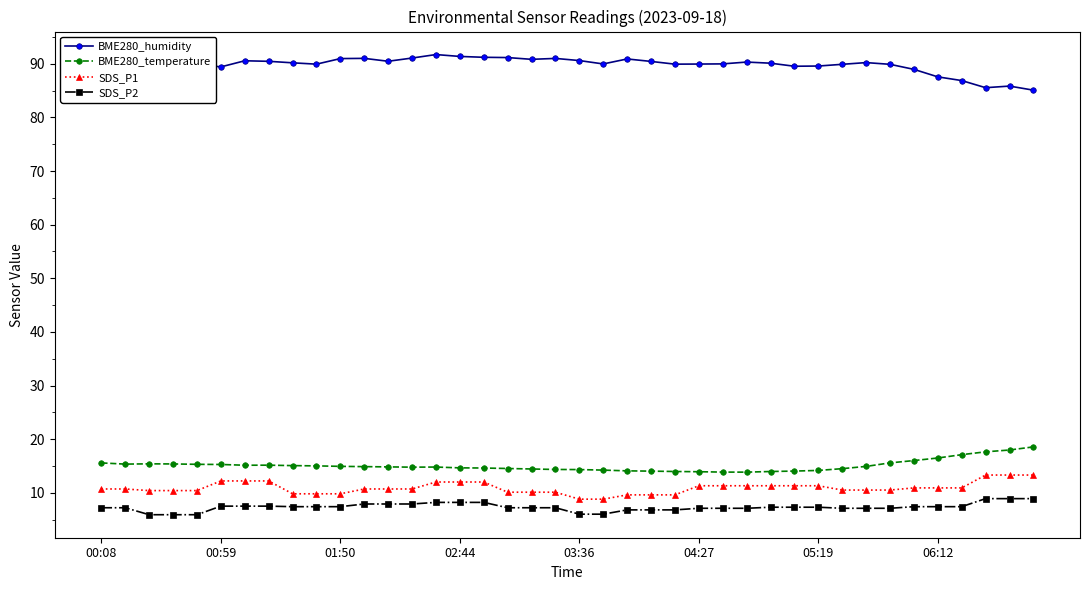

What is the value of the SDS_P2 point at the 27th from the left?

7.1